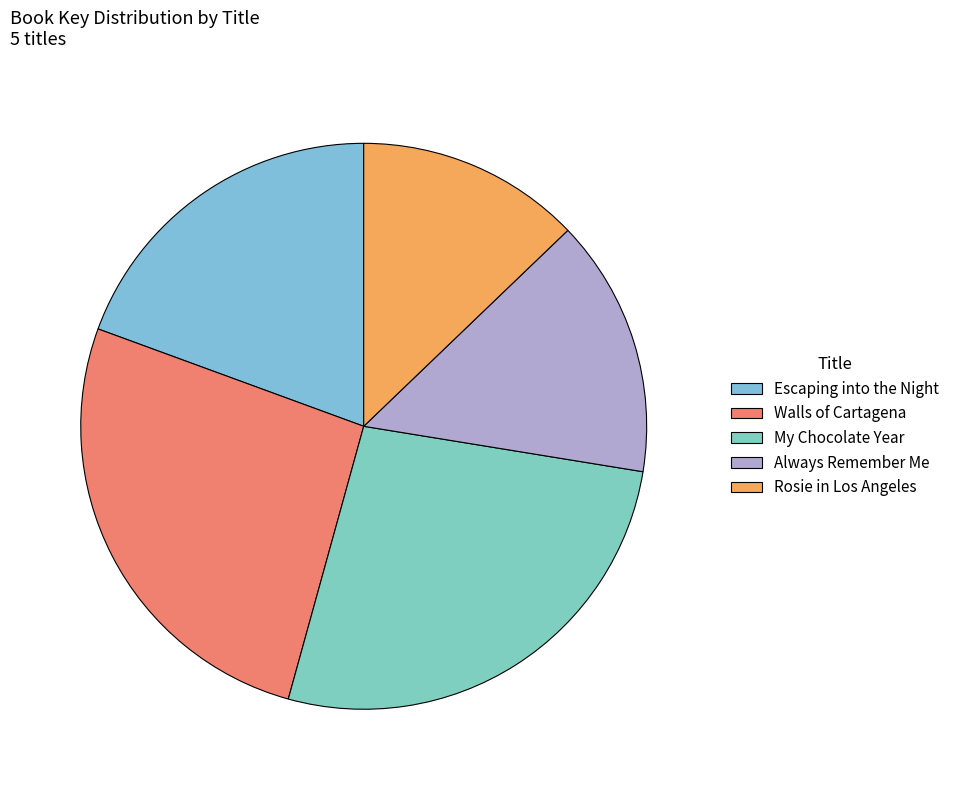

How many slices are in this pie chart?

5